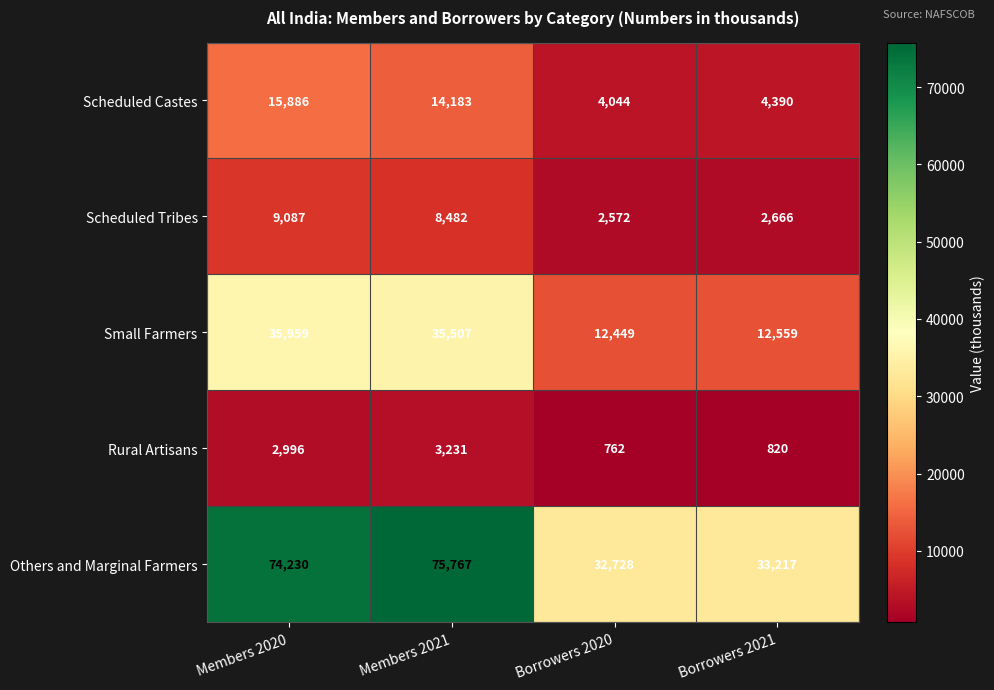

What is the difference between the highest and lowest values at Borrowers 2020?

31966